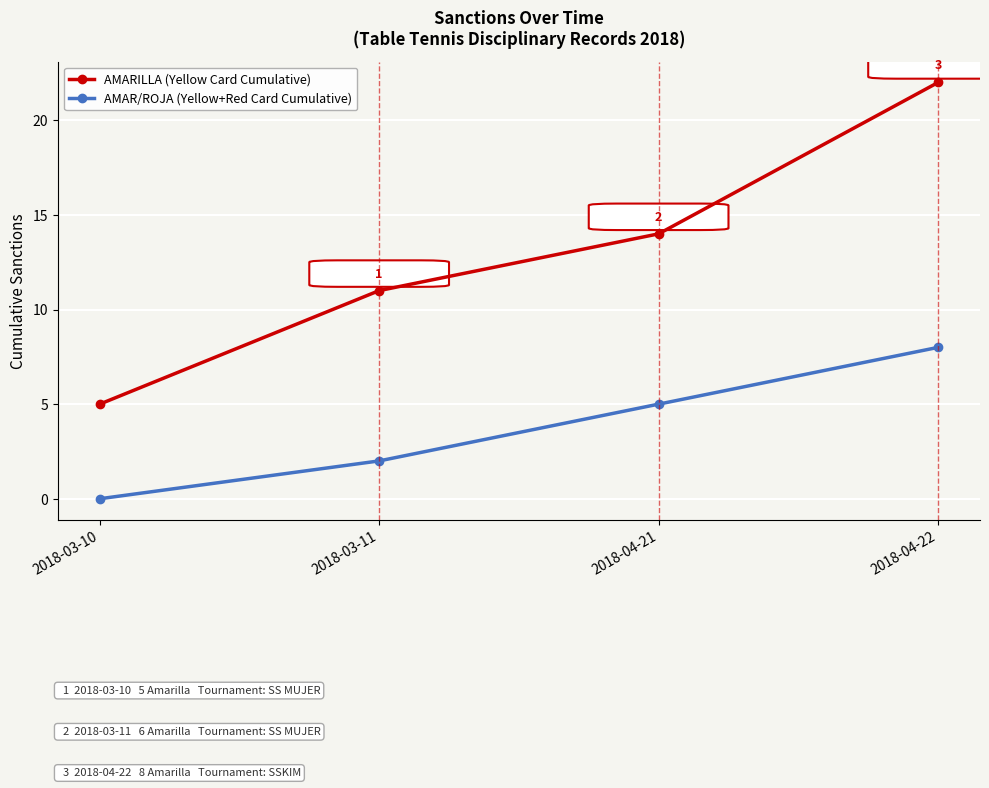

The value of AMAR/ROJA (Yellow+Red Card Cumulative) at 2018-04-21 is 1. True or false?

False